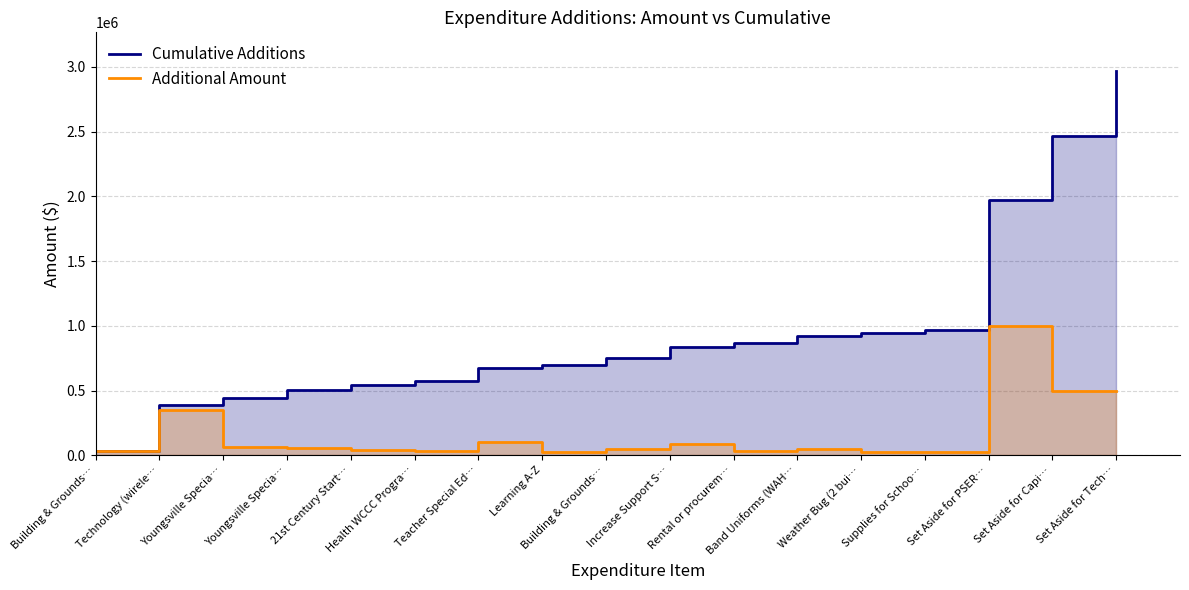

At which category does Additional Amount reach its first local peak?

Technology (wirele…